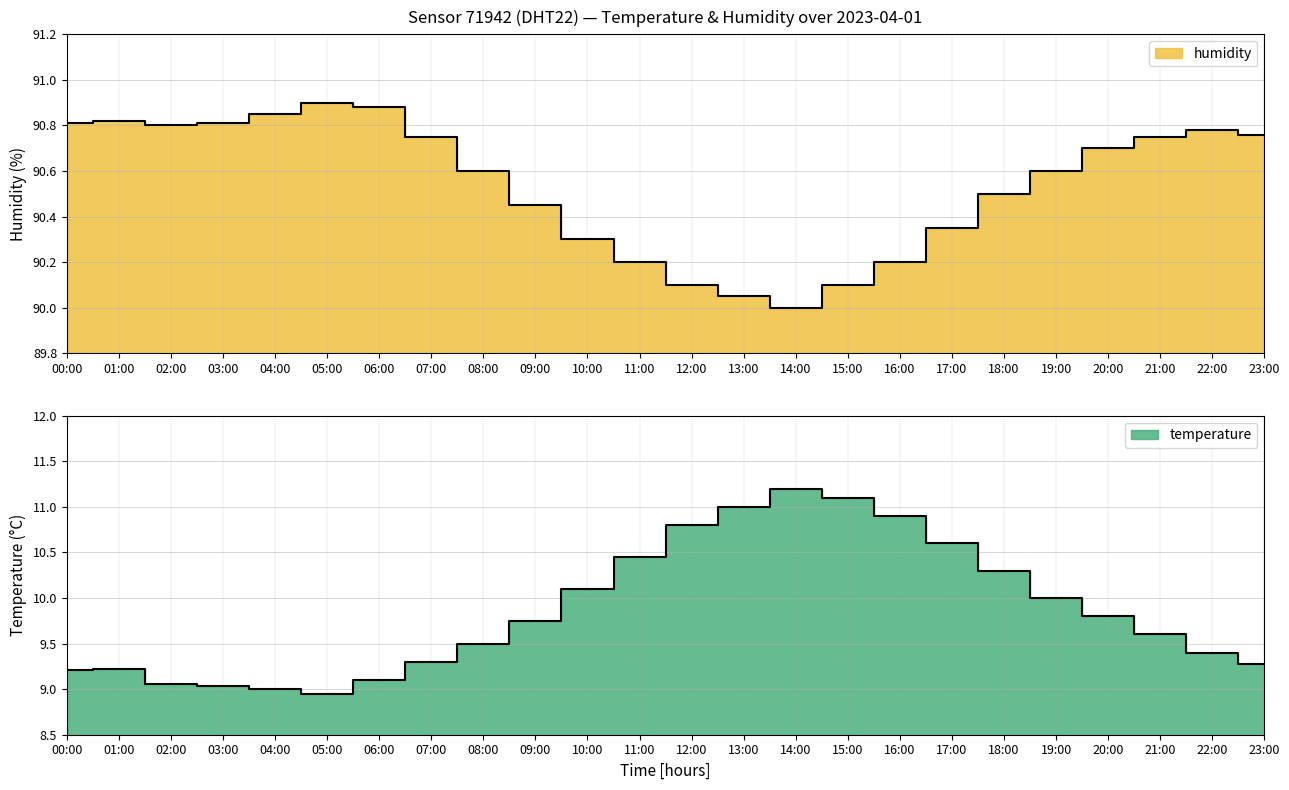

Is it true that humidity equals 150.1 at 07:00?

False